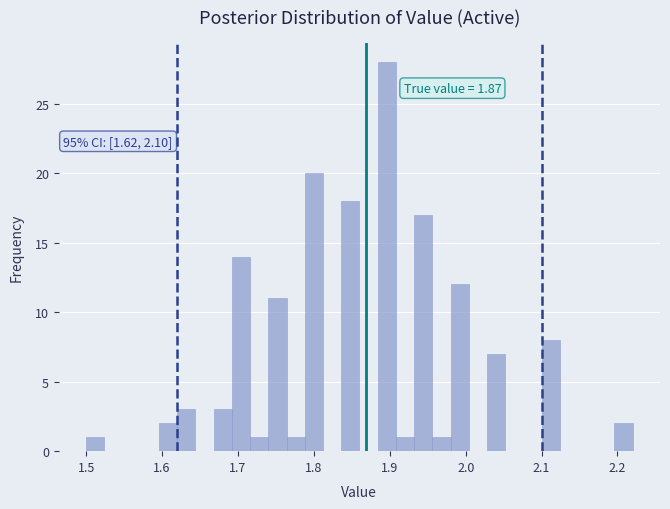

Read against the x-axis, roughly where is the centre of the tallest bar?

1.90